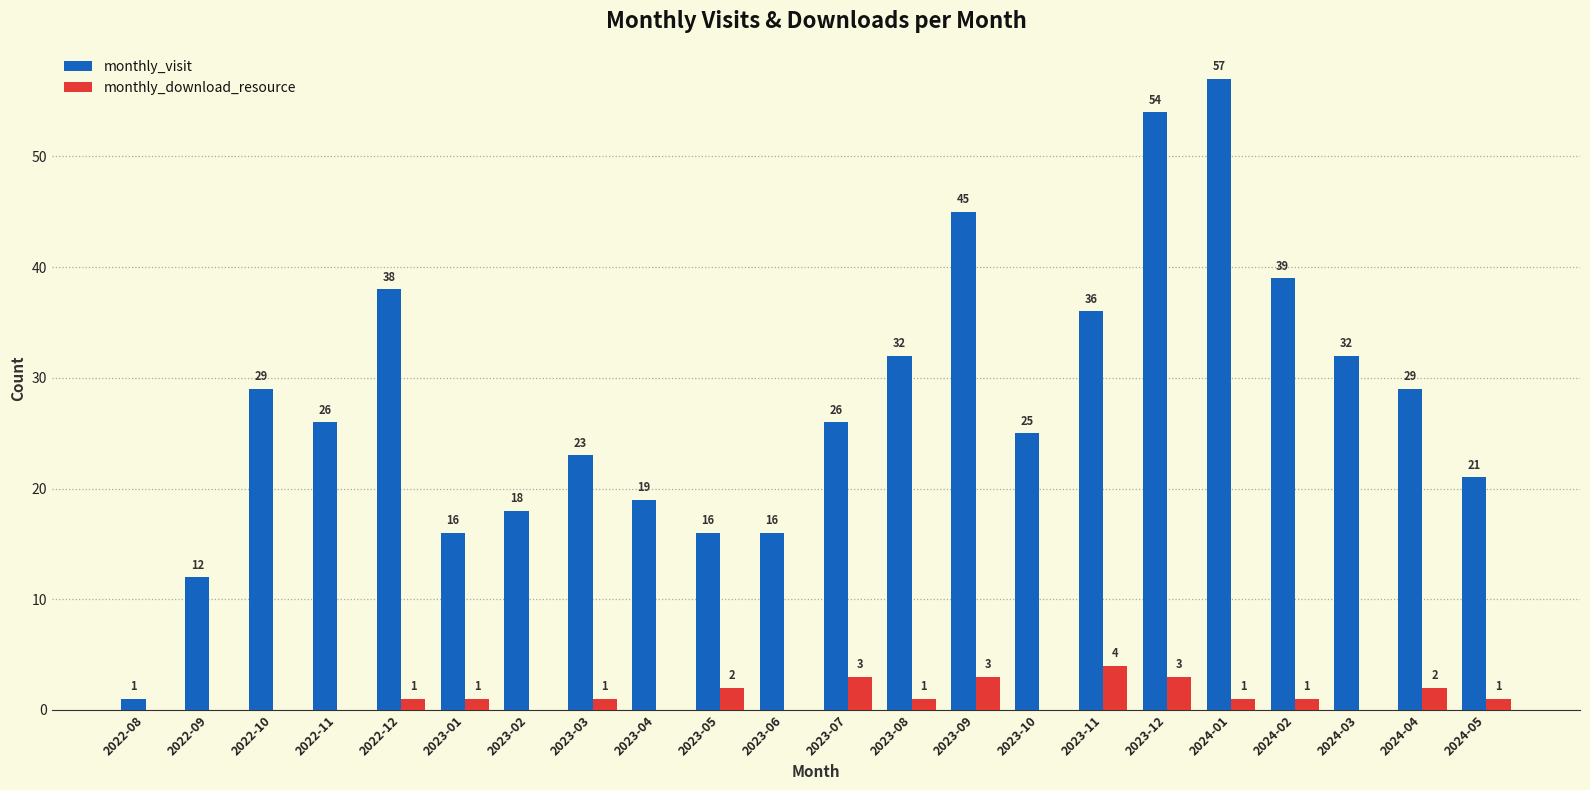

Which label corresponds to the largest value in the chart?

2024-01